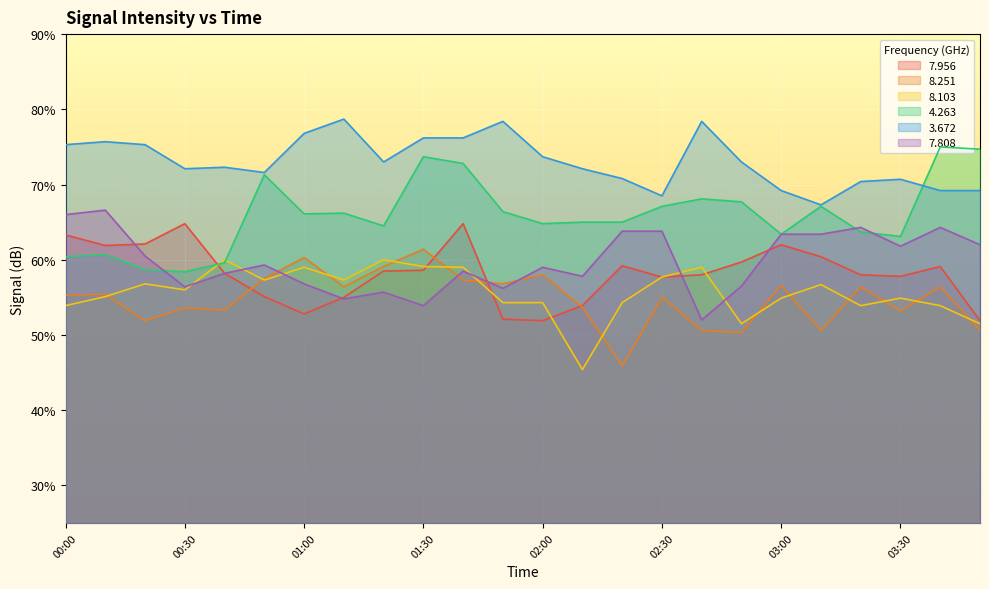

Between which two adjacent categories do   8.103 and   4.263 first intersect?

00:30 and 00:40